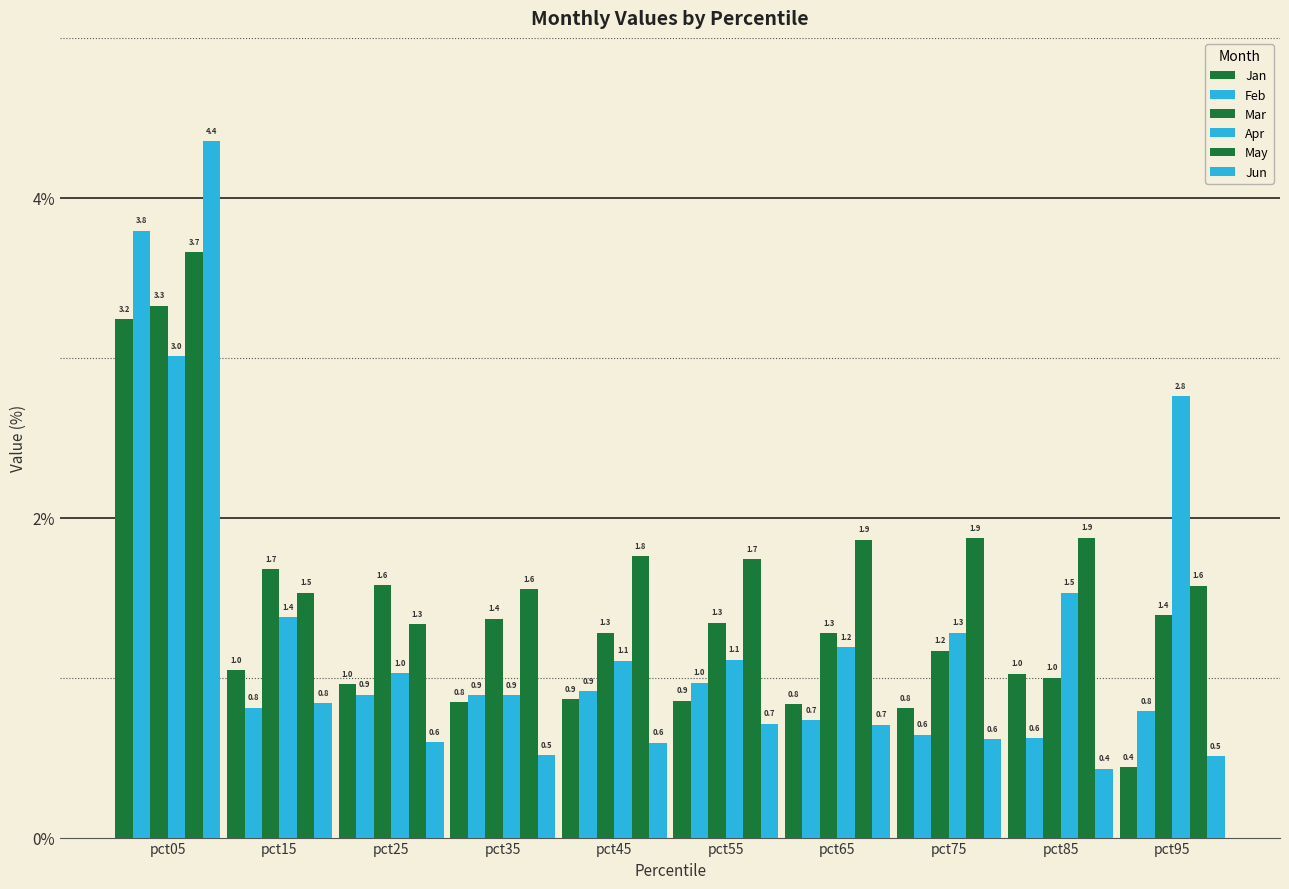

Is it true that Jan equals 1.0 at pct15?

True